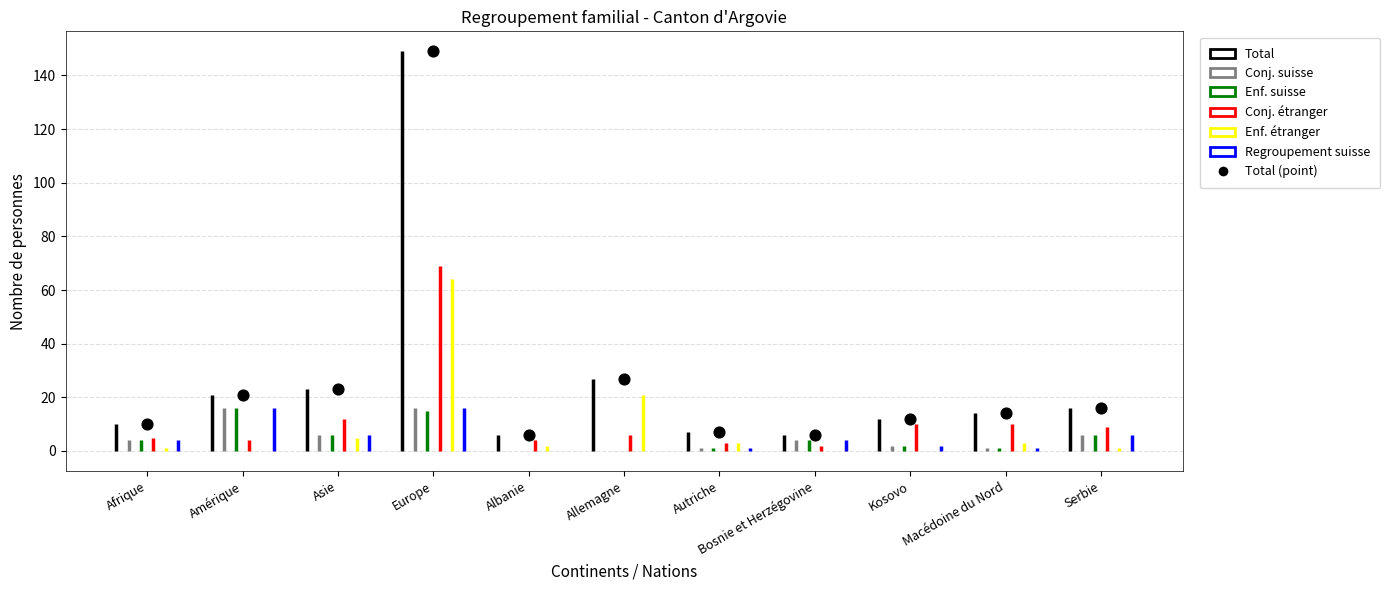

Between Bosnie et Herzégovine and Asie, which is larger?

Asie